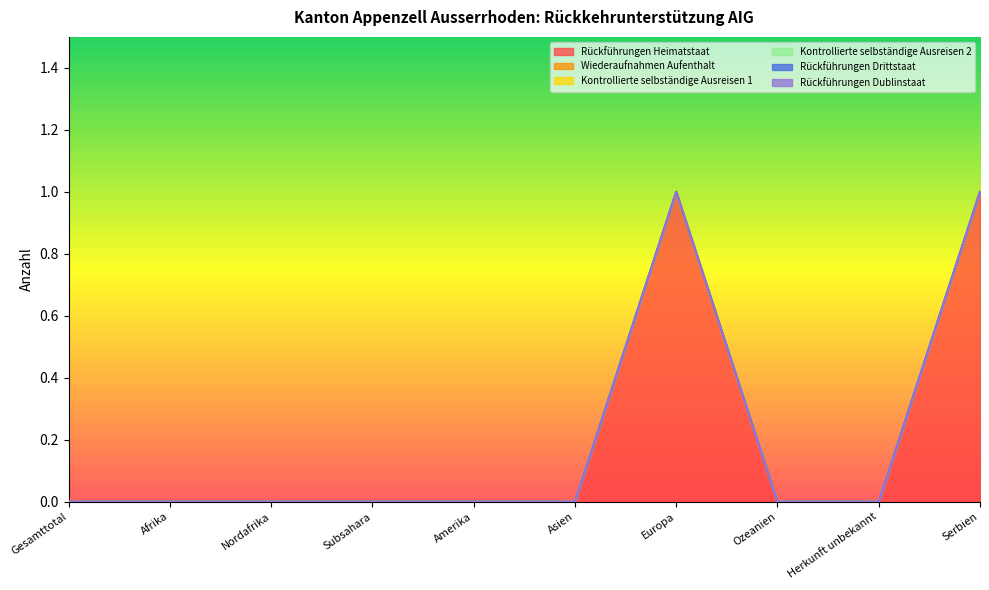

True or false: Kontrollierte selbständige Ausreisen 1 and Rückführungen Heimatstaat intersect in this chart.

False